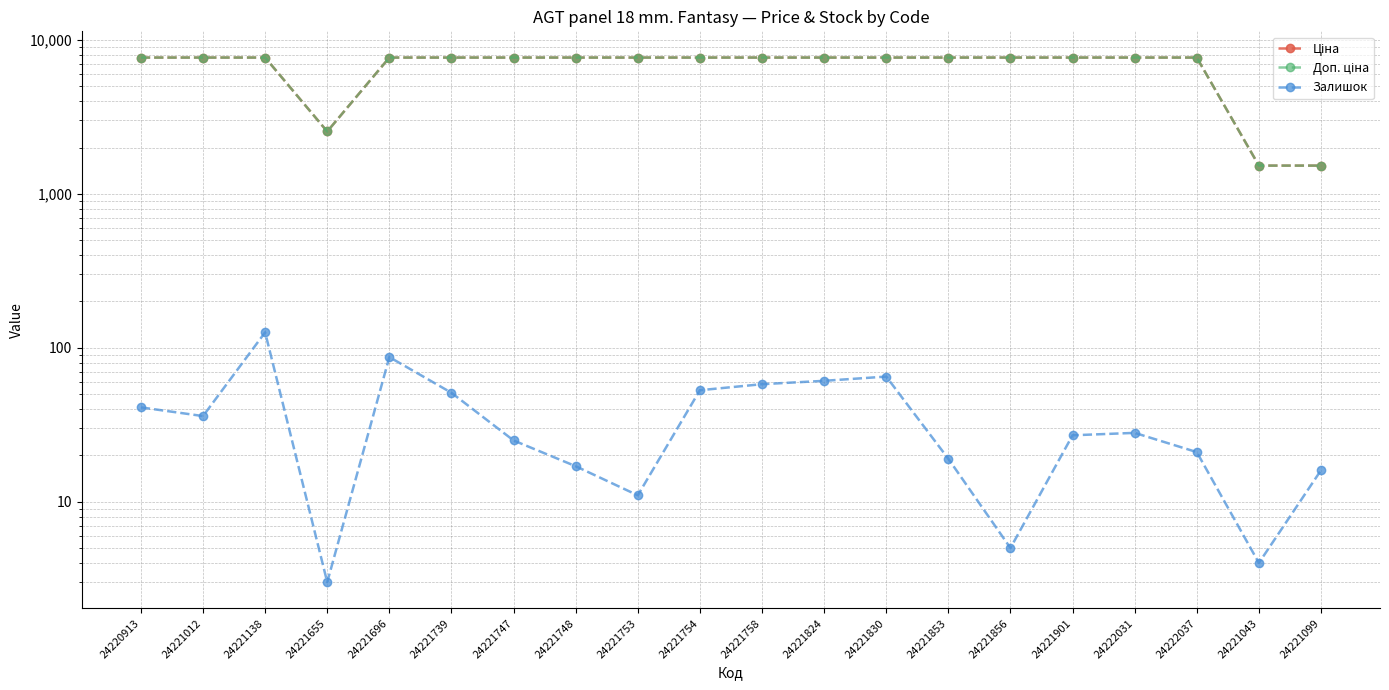

How many interior local peaks does the Залишок series have?

4